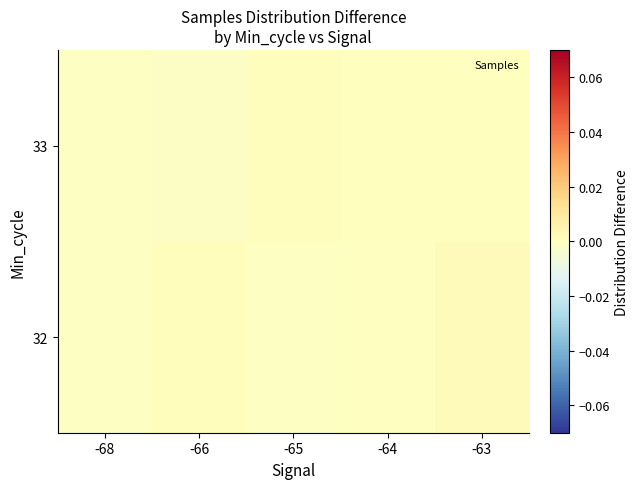

List the series in order of their peak value, highest first.

32, 33